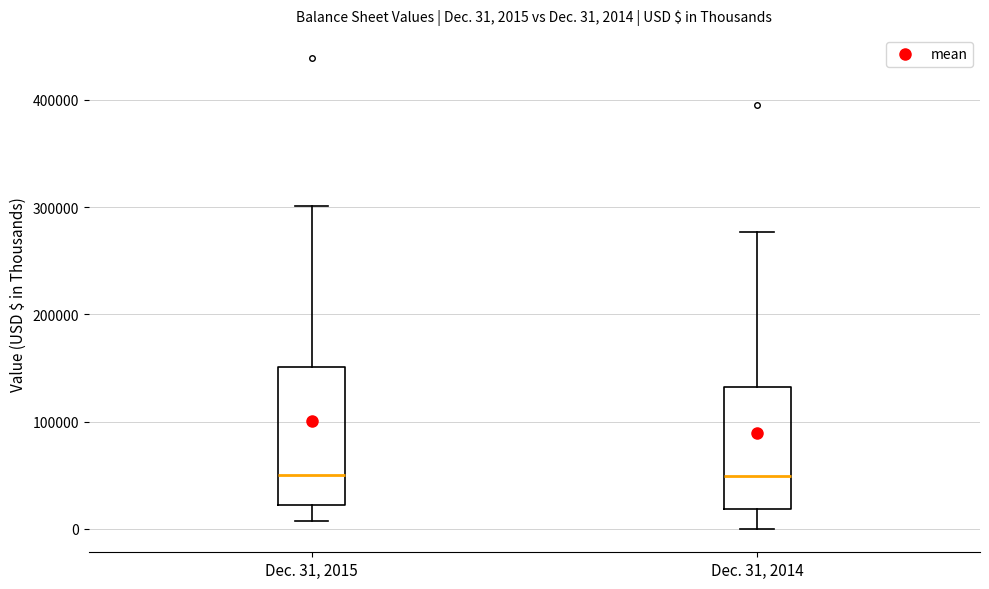

Comparing the boxes themselves (not the whiskers), which one is the tallest?

Dec. 31, 2015